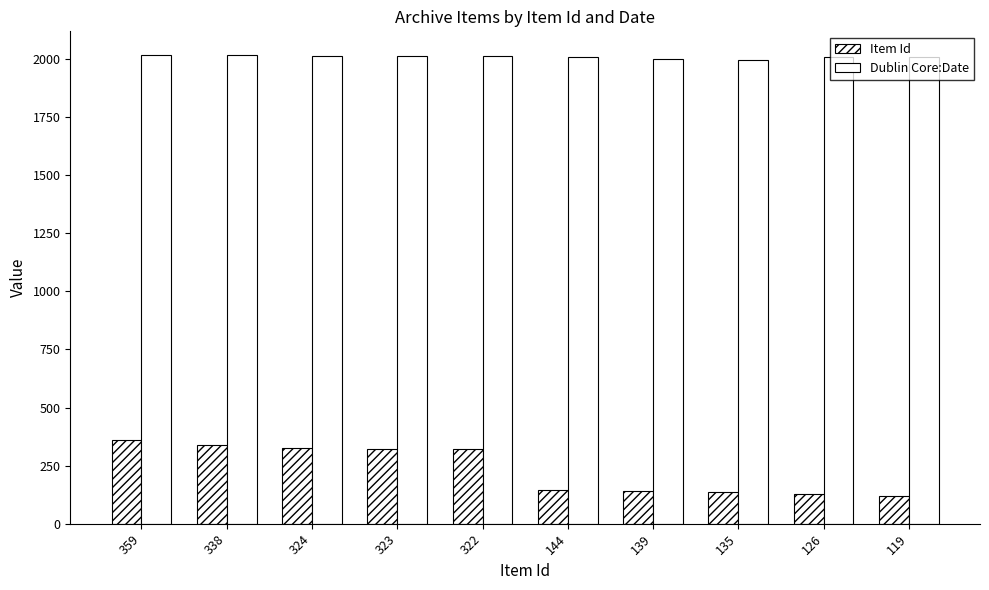

How many groups of bars are there?

10